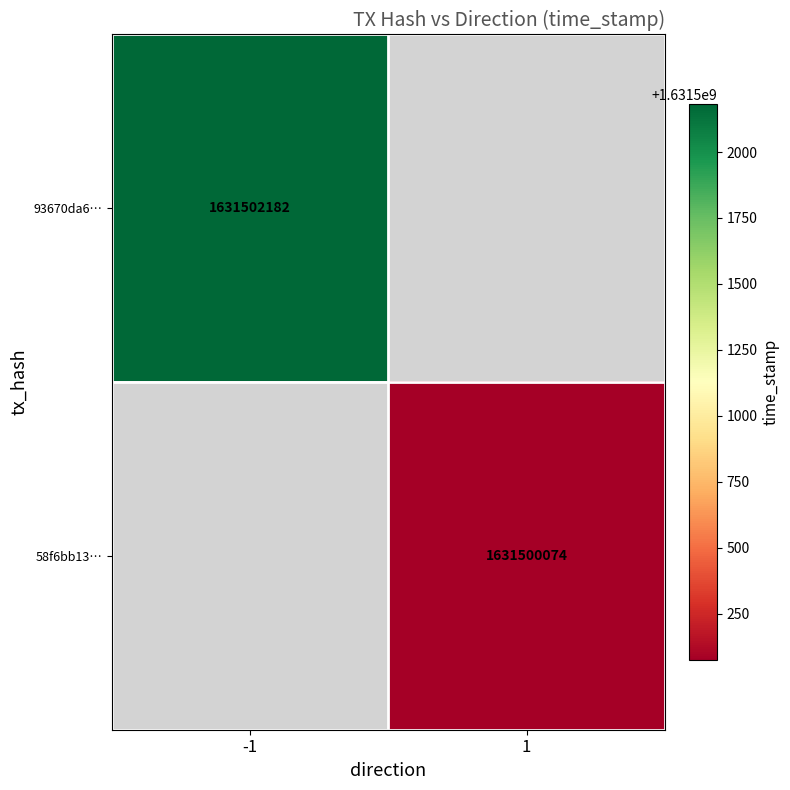

How many categories are shown in the chart?

2